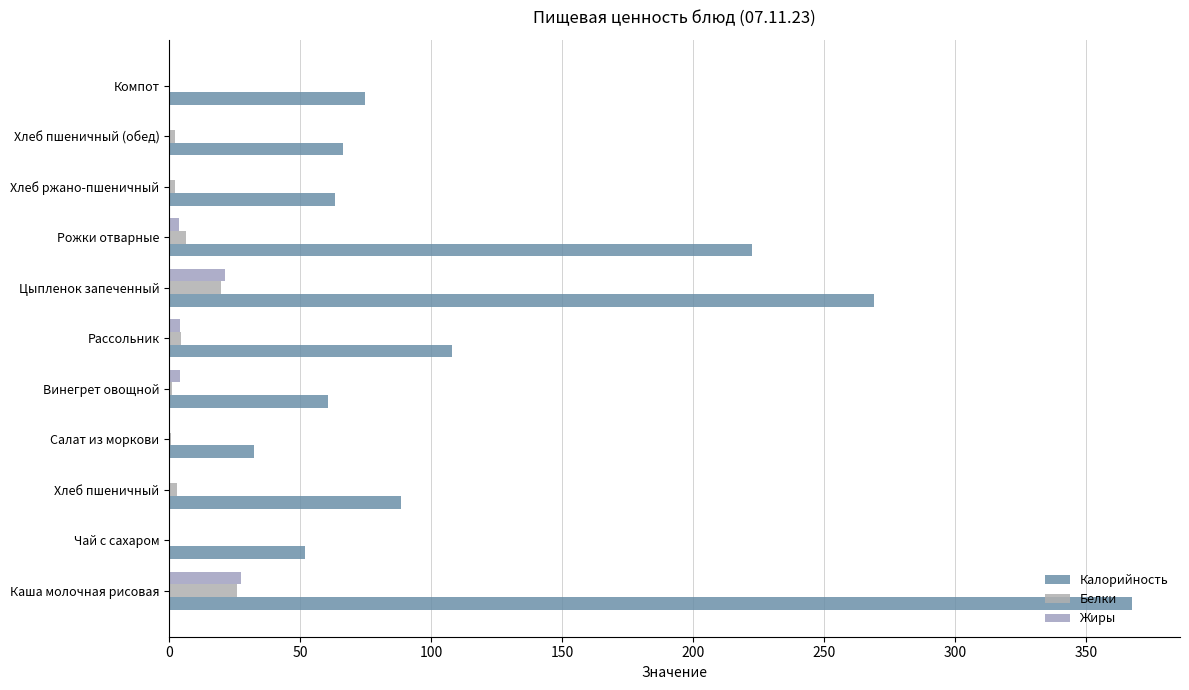

Count the number of categories in the chart.

11